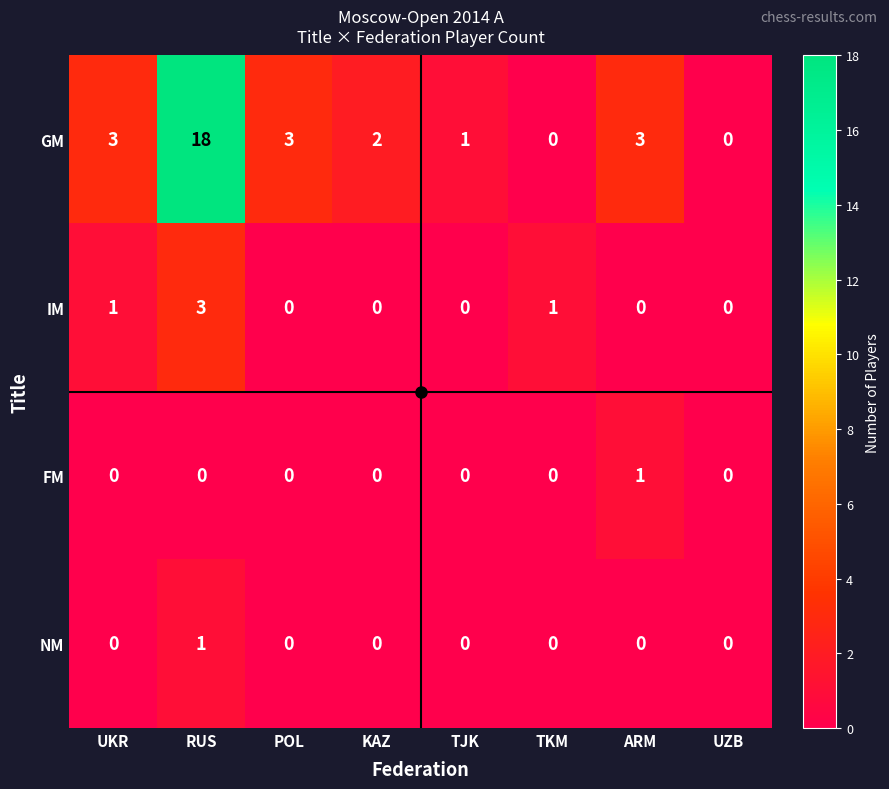

What is the average value of the GM series?

4